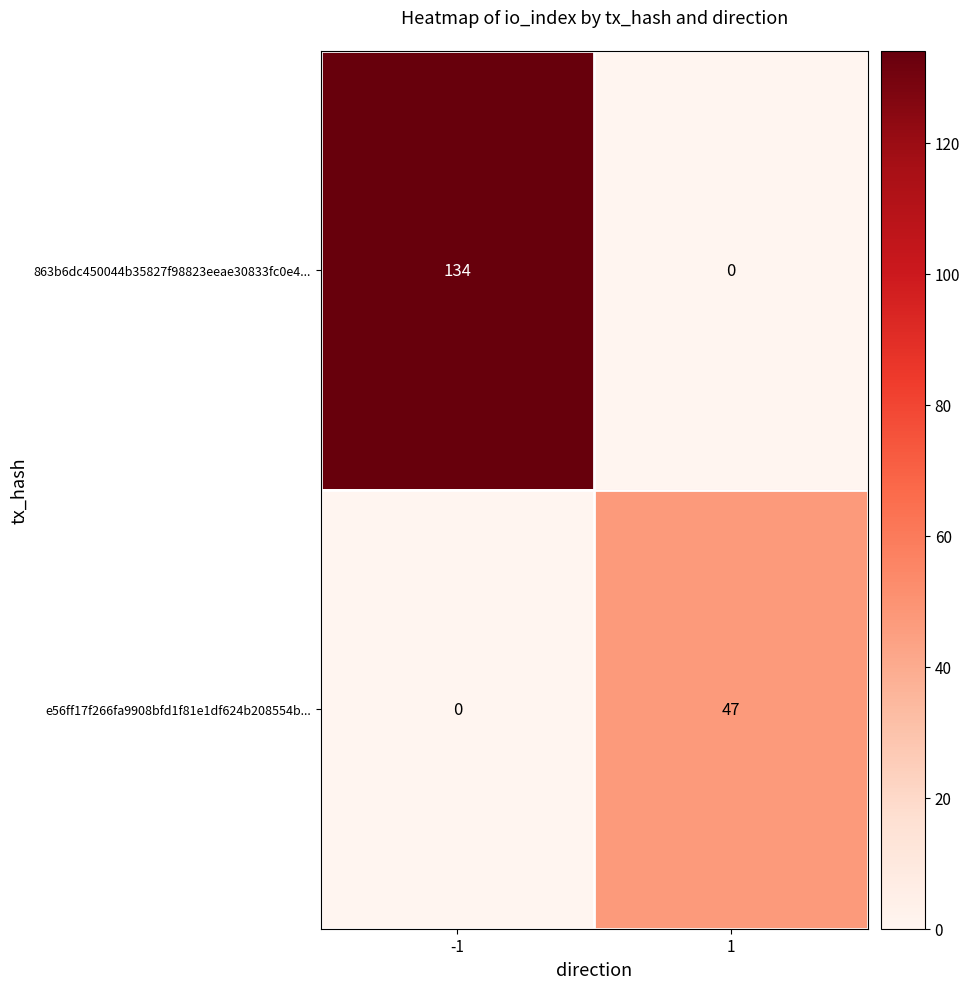

What is the highest value of the e56ff17f266fa9908bfd1f81e1df624b208554b... series?

47